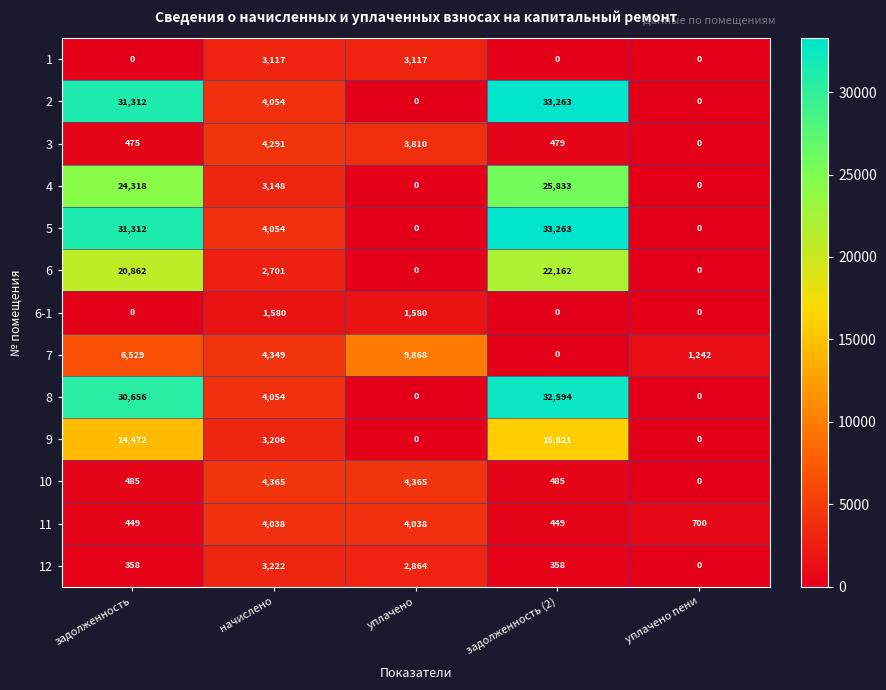

Rank the categories by 3 value from lowest to highest.

уплачено пени, задолженность, задолженность (2), уплачено, начислено